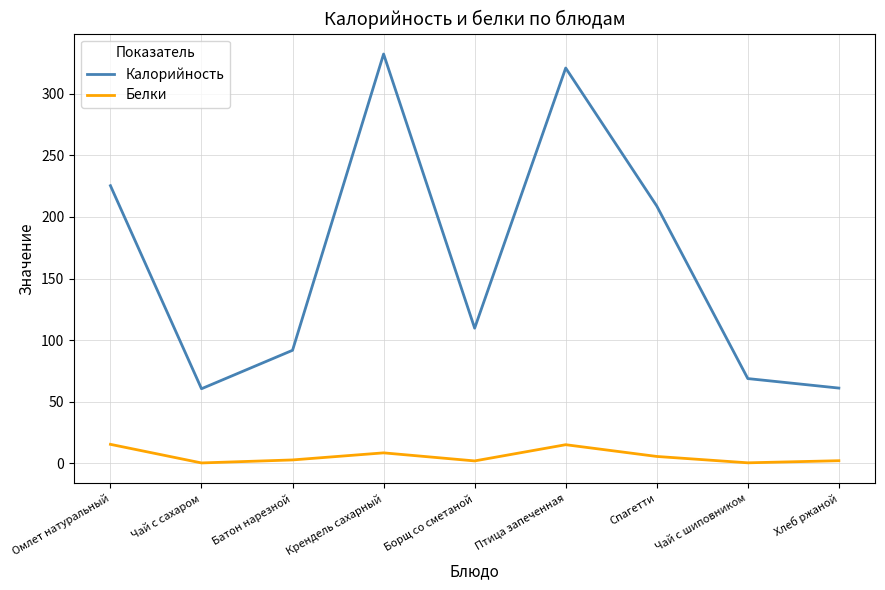

Which series has the largest total across all categories?

Калорийность